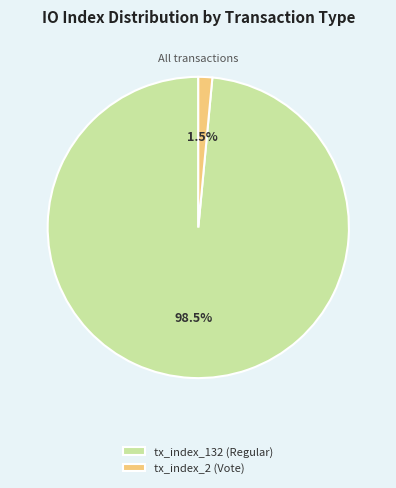

To the nearest percent, what is the combined percentage of tx_index_132 (Regular) and tx_index_2 (Vote)?

100%